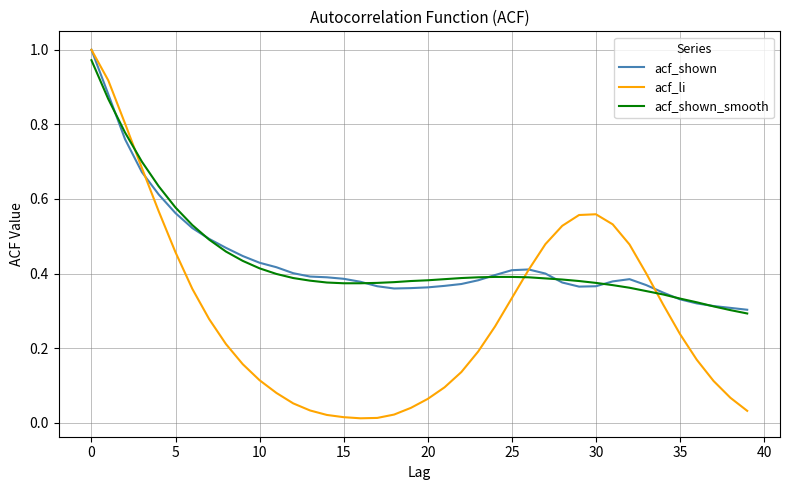

Count the acf_shown values in the range 0 to 1.

40